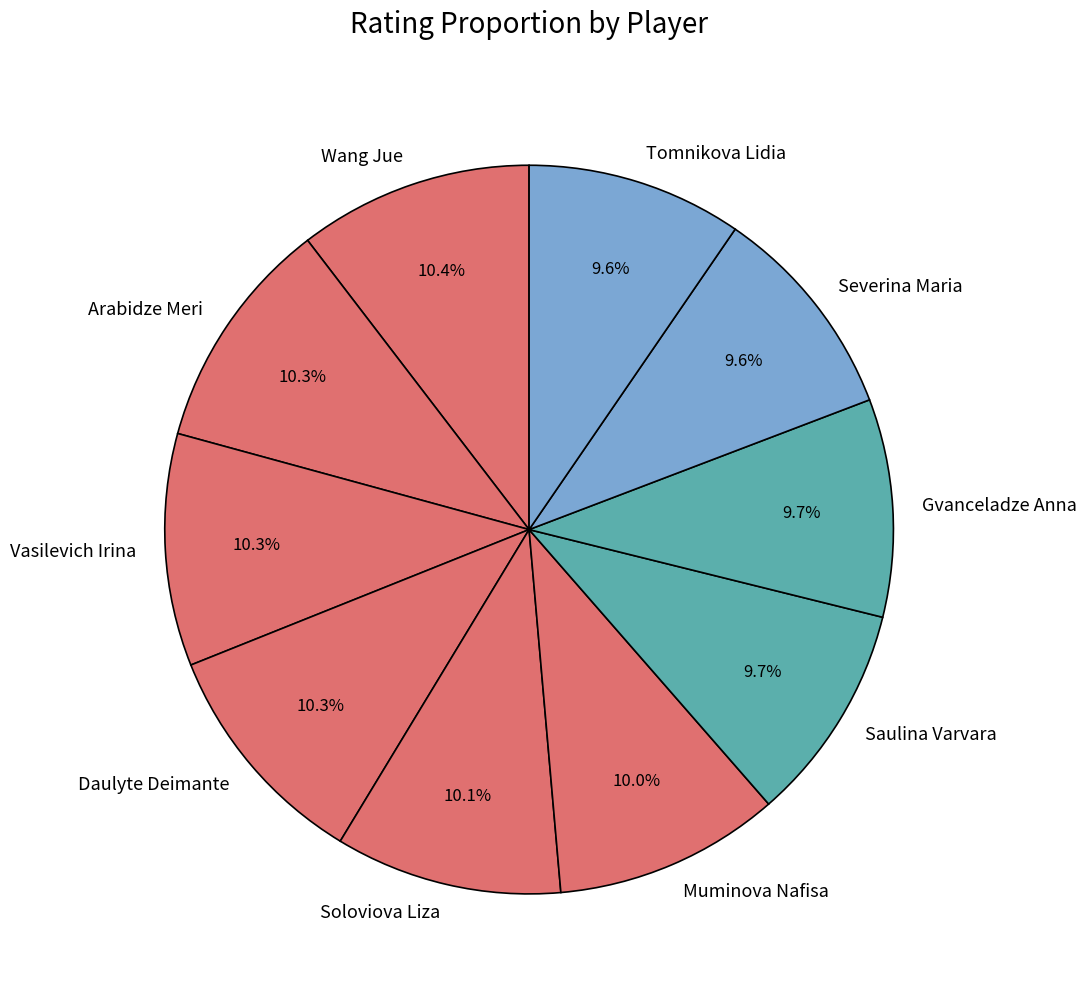

True or false: Wang Jue accounts for 25% of the total.

False